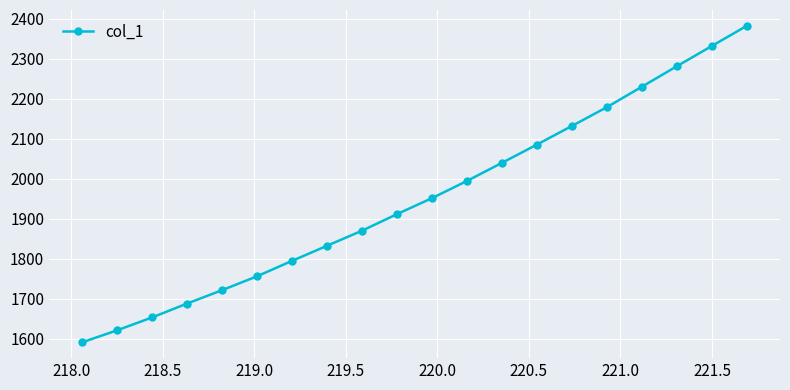

What is the value of the 9th point from the left?

1870.6